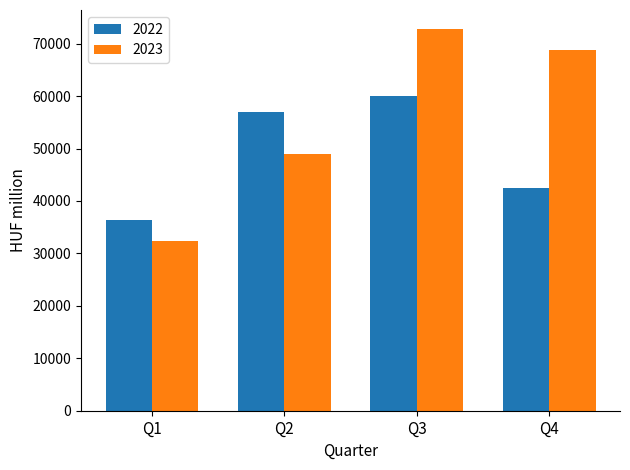

How many series are shown in this chart?

2